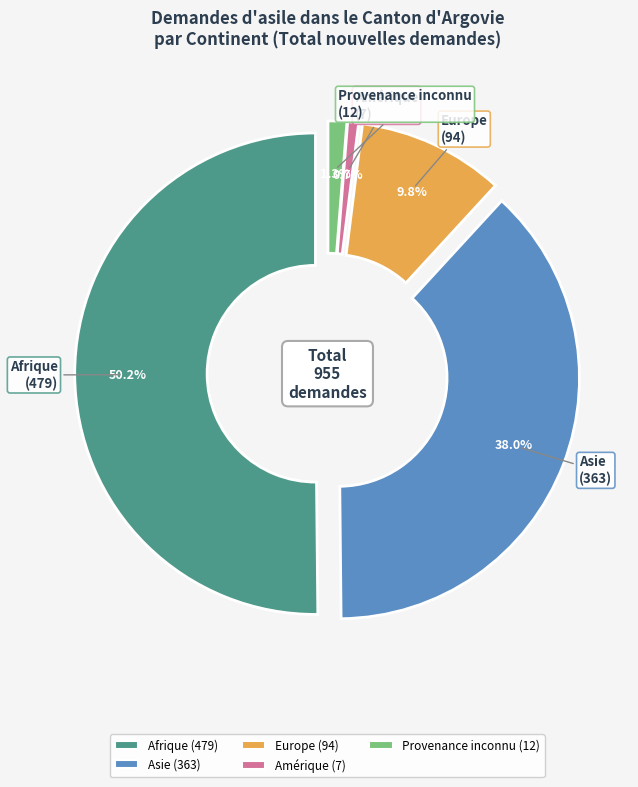

To the nearest percent, what is the difference between the Afrique and Provenance inconnu slice percentages?

49%